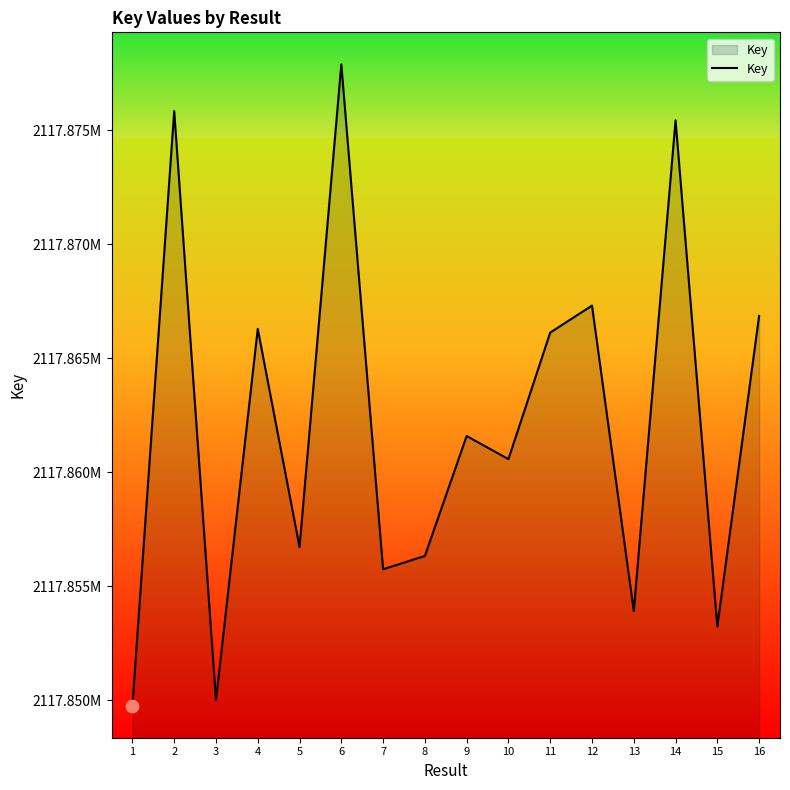

What is the change in value from 1 to 16?

+17096